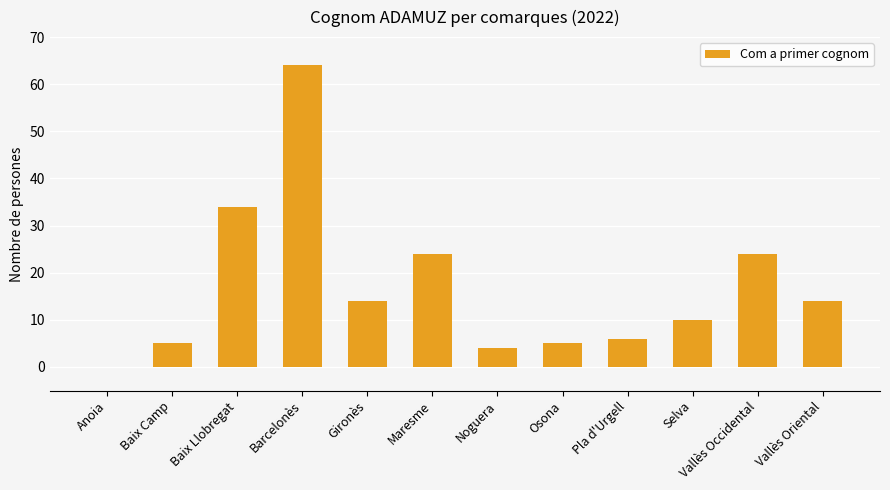

How many positive values are there?

11